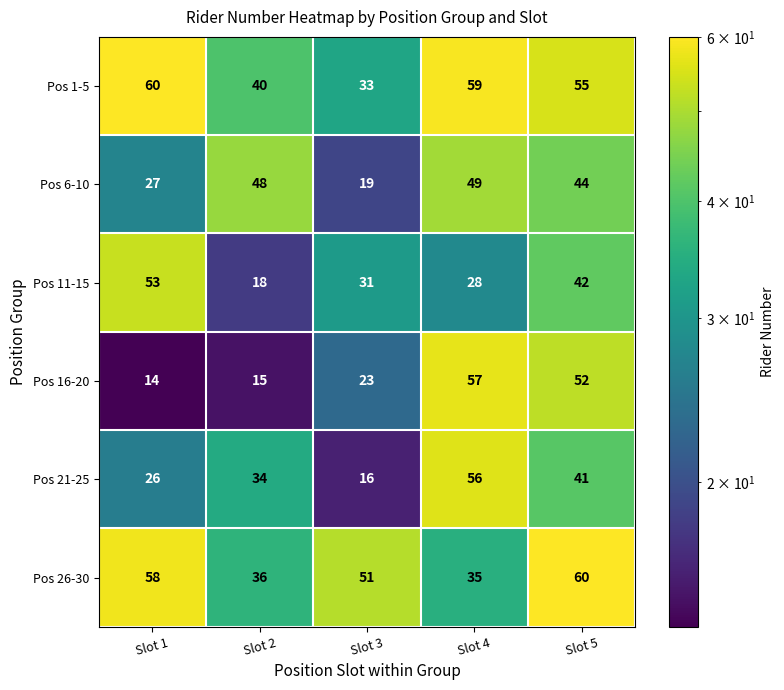

Where is Pos 16-20 nearest to the value 35?

Slot 3